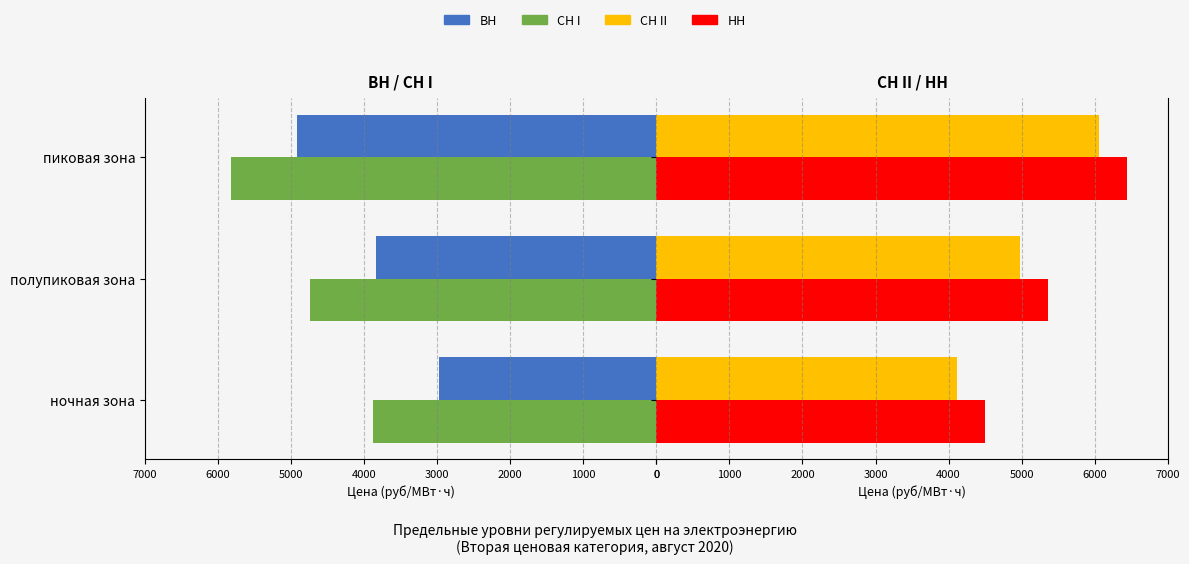

Is the value of СН I at полупиковая зона greater than the value of СН II at полупиковая зона?

No